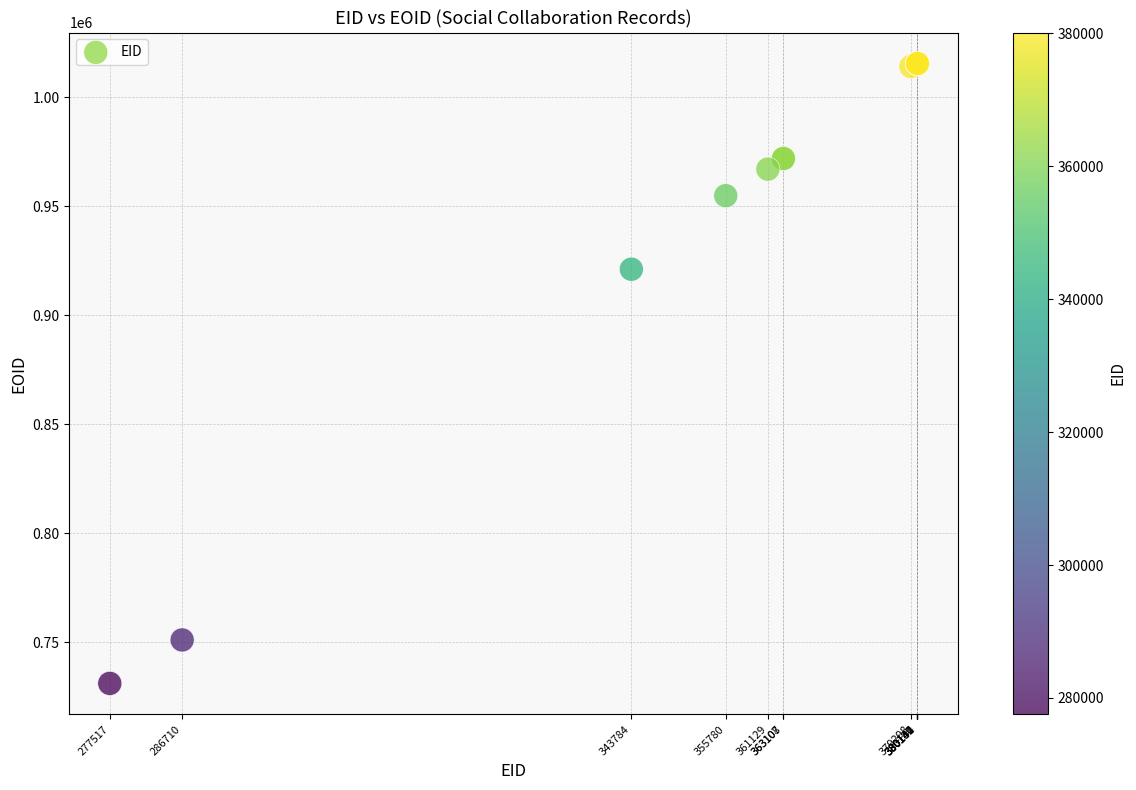

What Y value in the scatter plot is closest to 873304?

921165